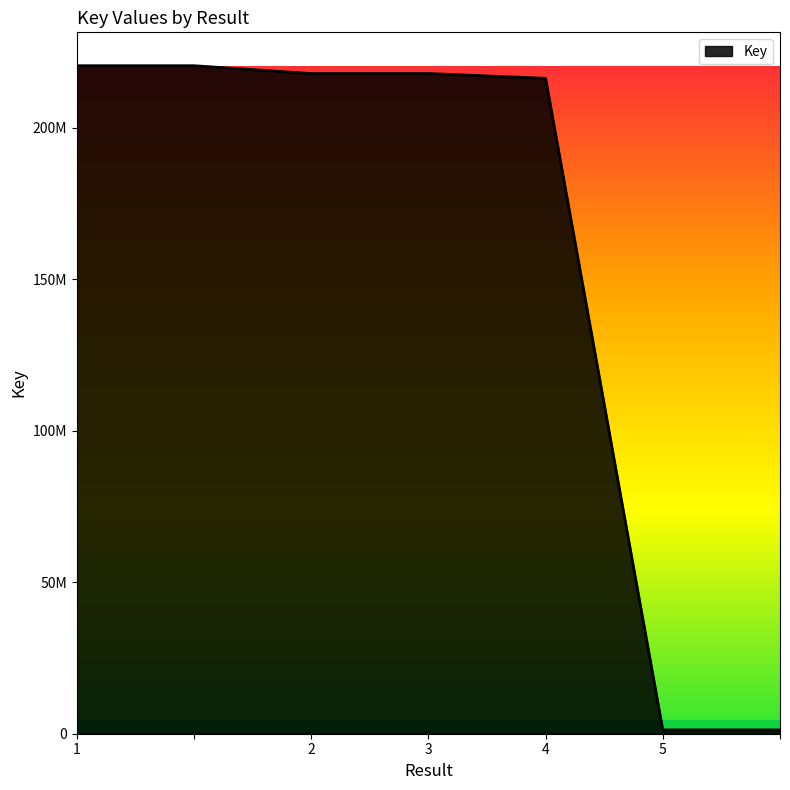

Reading left to right, what are all the values shown in this chart?

1=220468055	=220468055	2=217888940	3=217888890	4=216311012	5=1257726	=1257726